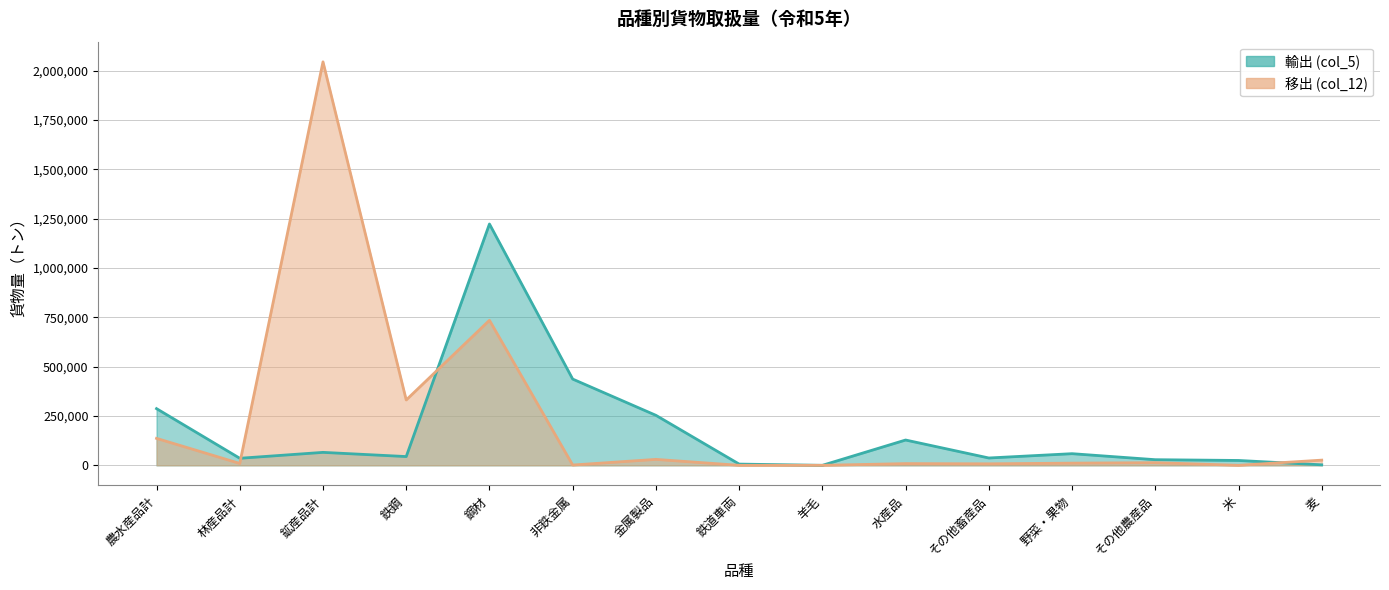

What position from the right is その他畜産品?

5